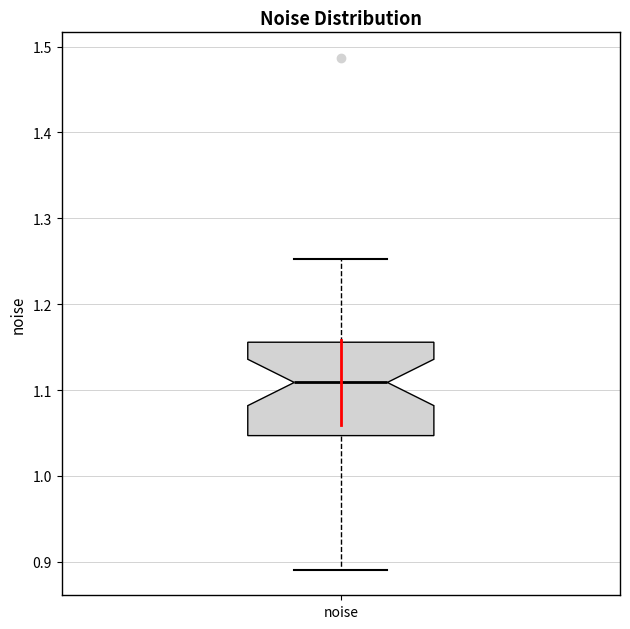

Where is the lower edge of the box for noise on the y-axis? The values are not printed on the chart, so give them approximately, as read against the axis.

1.05